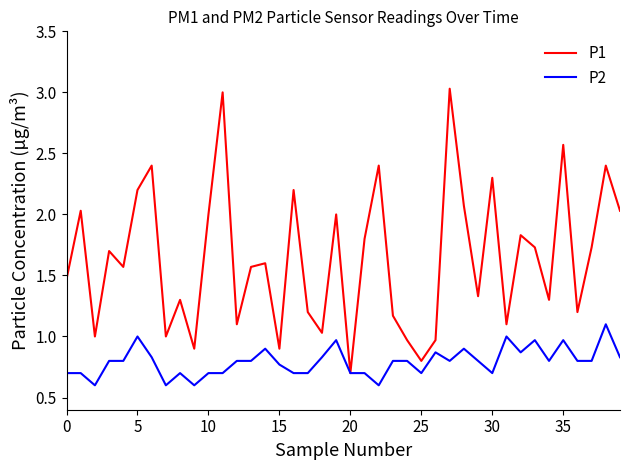

Which series has the largest total across all categories?

P1